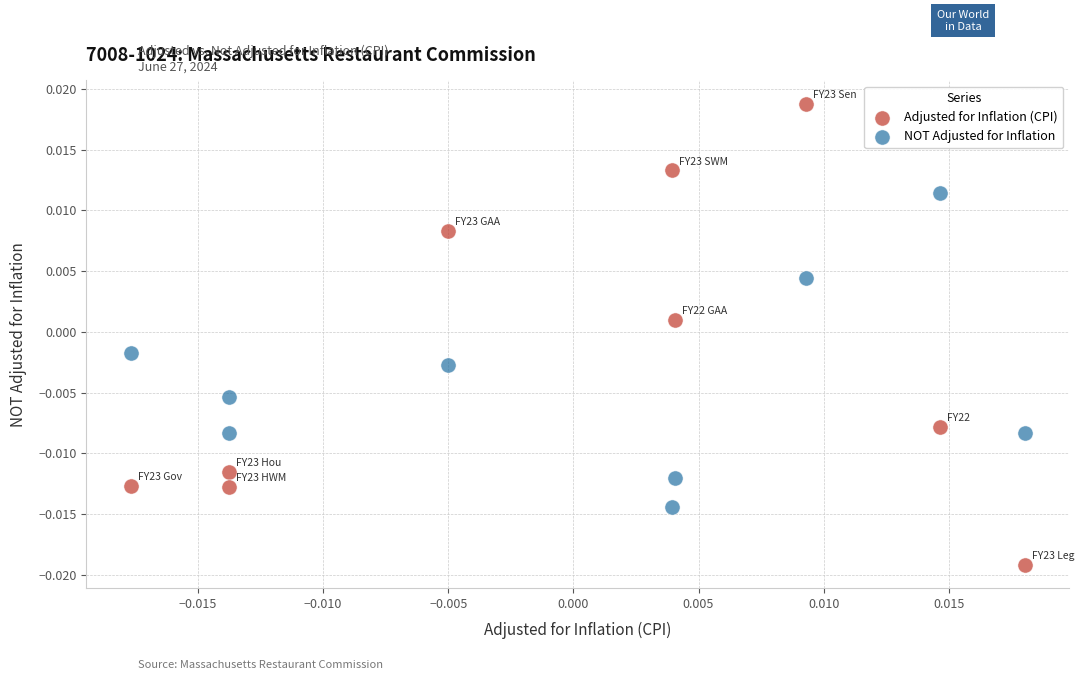

What are all the series names shown in the legend?

Adjusted for Inflation (CPI), NOT Adjusted for Inflation